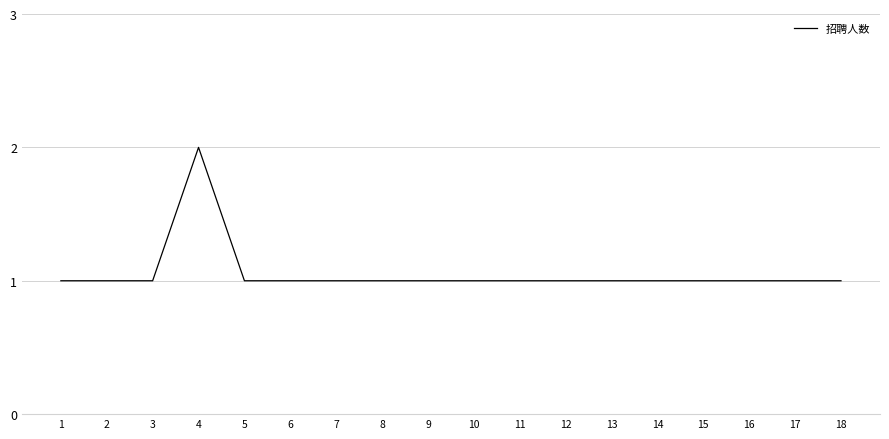

What is the smallest value displayed?

1